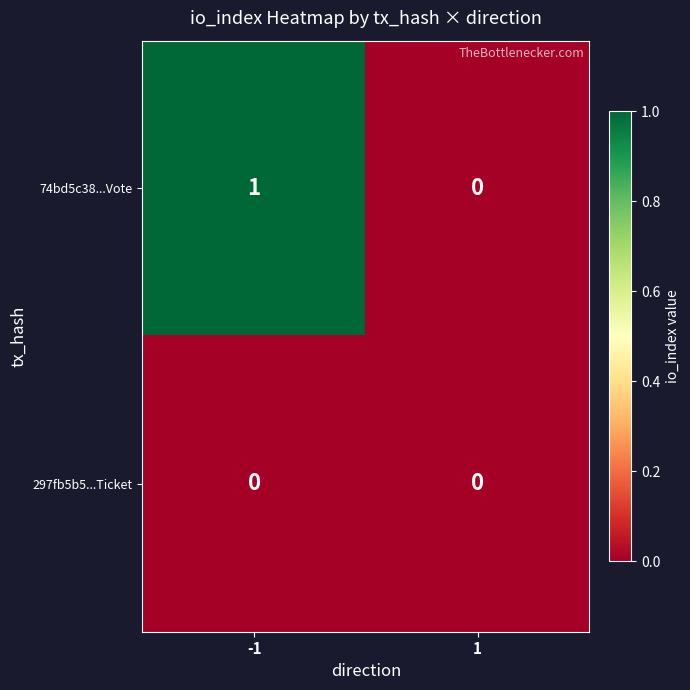

Which series has the largest total across all categories?

74bd5c38...Vote